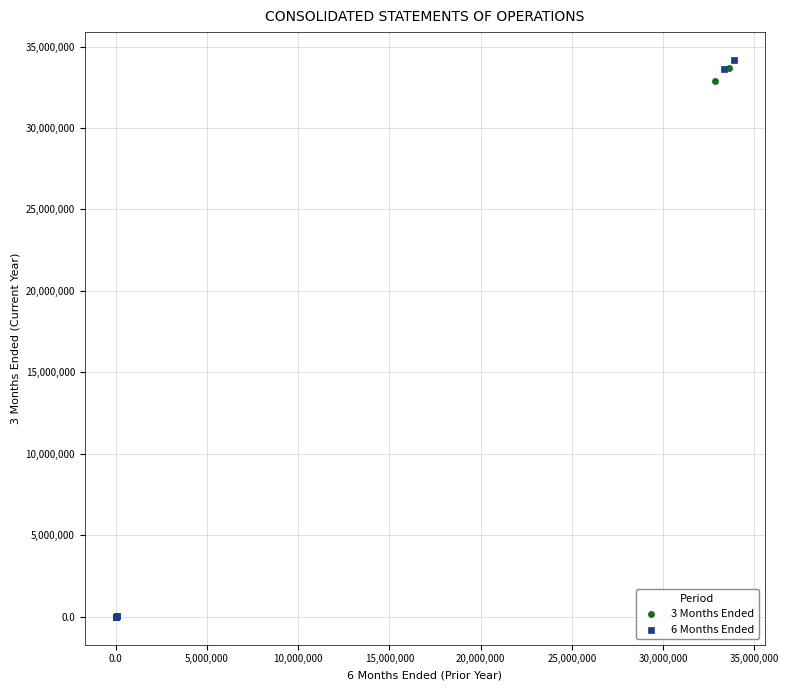

What are all the series names shown in the legend?

3 Months Ended, 6 Months Ended